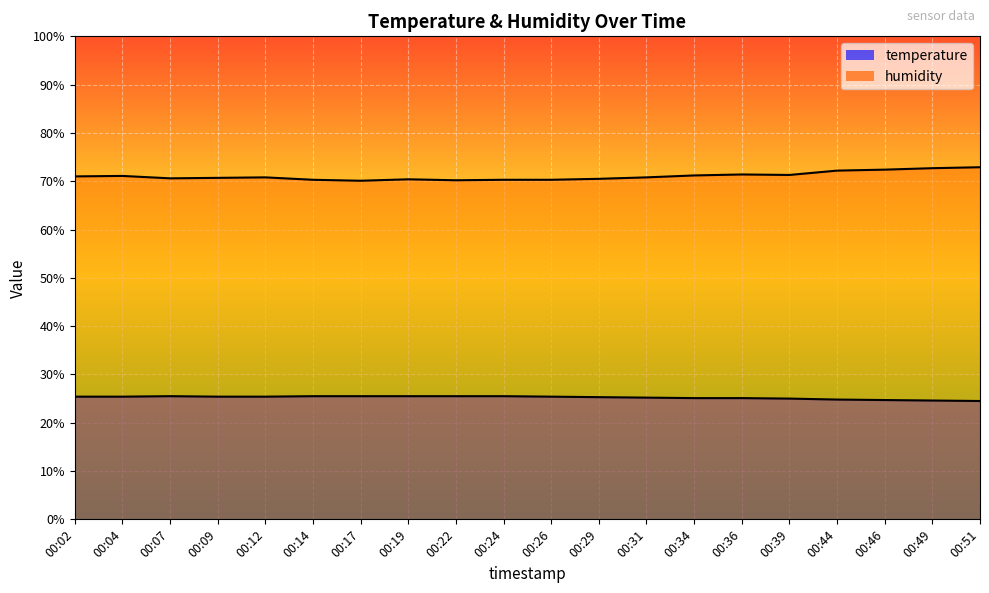

What is the sum of the temperature values at 00:07 and 00:26?

50.9